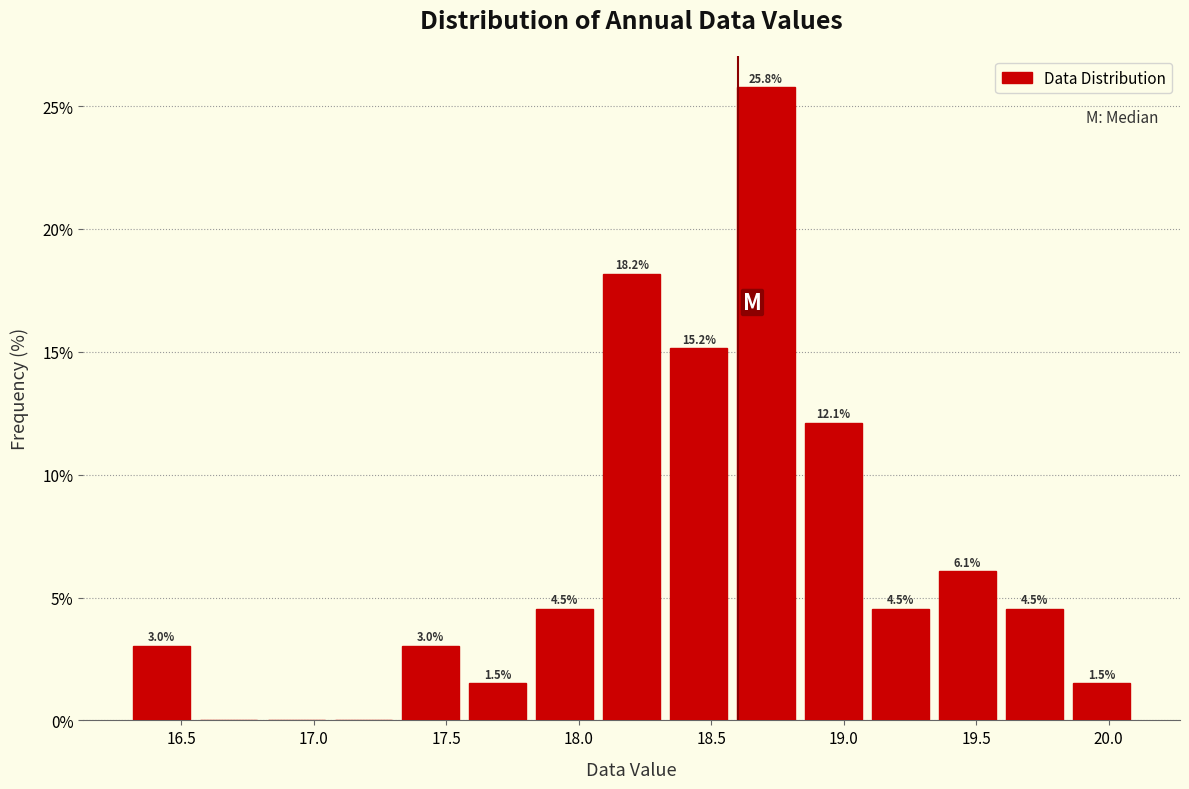

Over which range of the x-axis is the bar tallest?

18.60 to 18.85